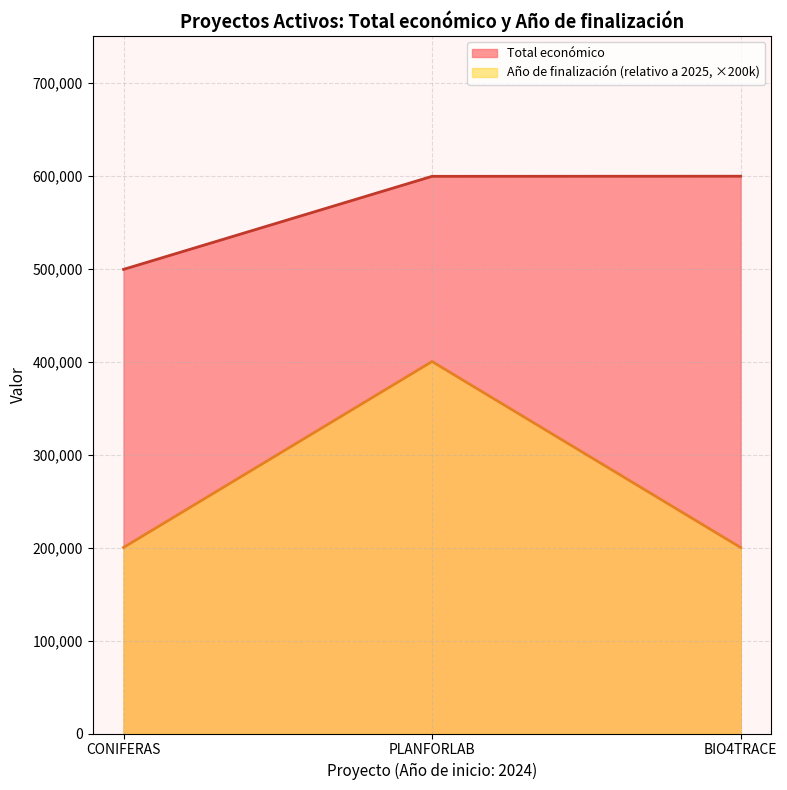

What is the sum of all Total económico values?

1697455